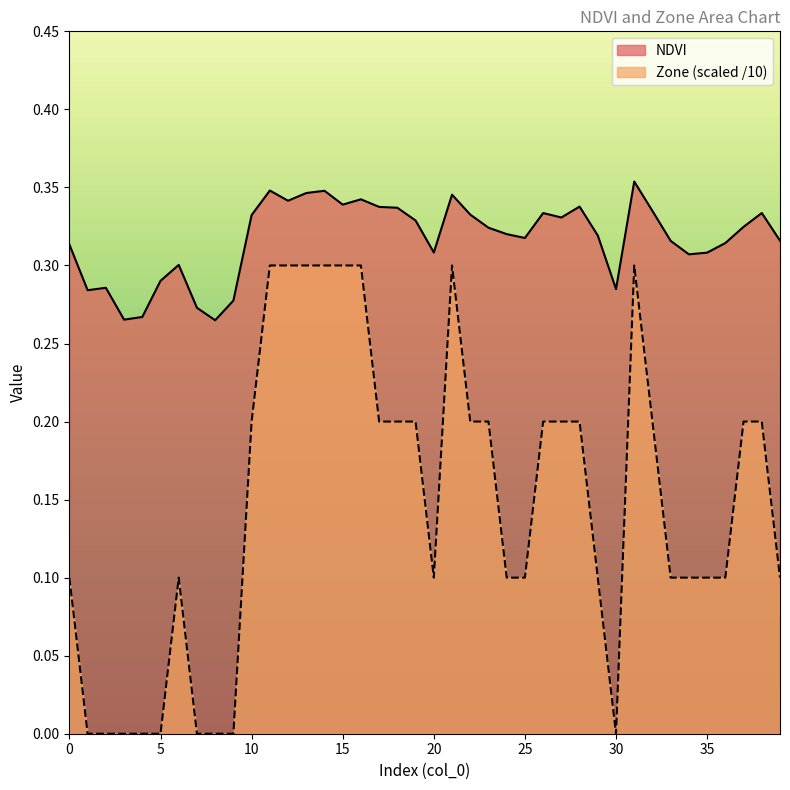

Is it true that Zone equals -0.1 at 9?

False